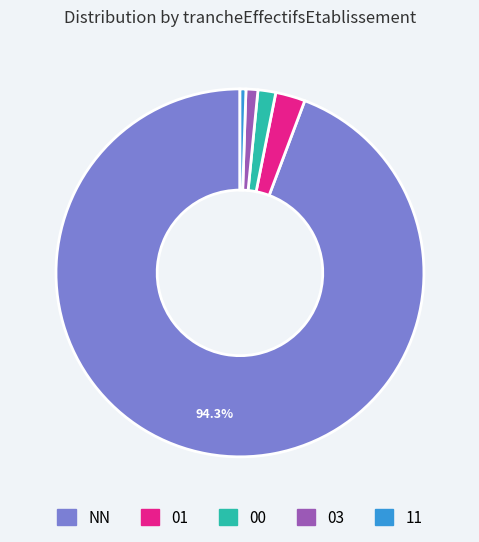

True or false: NN accounts for 99% of the total.

False